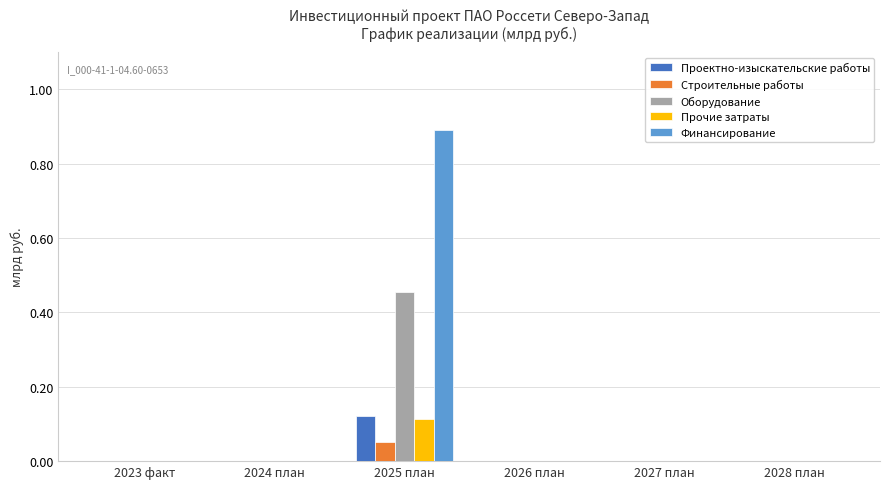

How many series are shown in this chart?

5